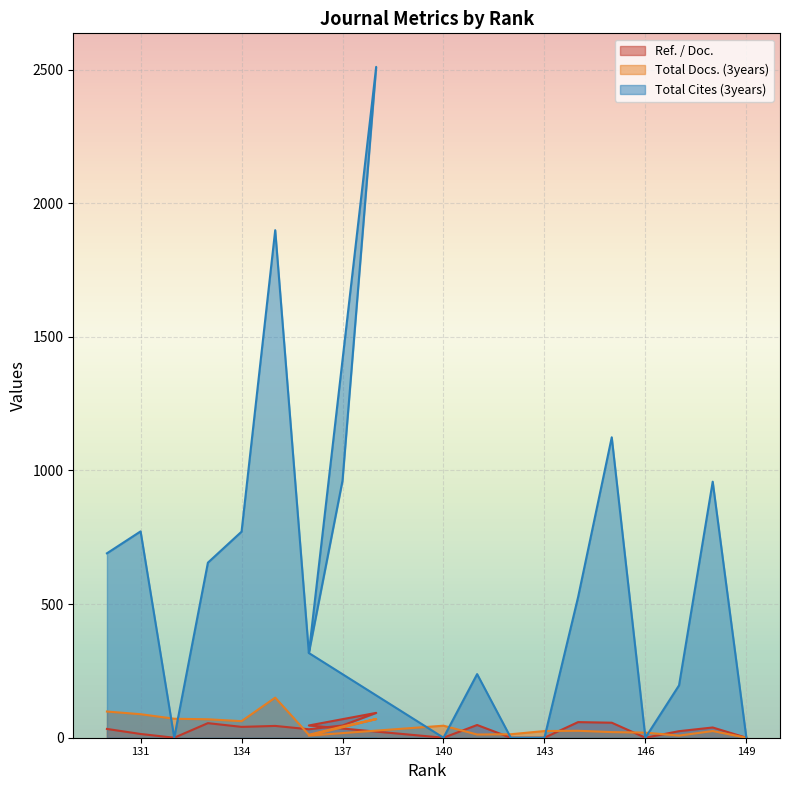

What is the spread (max minus min) of values at 147?

188.0